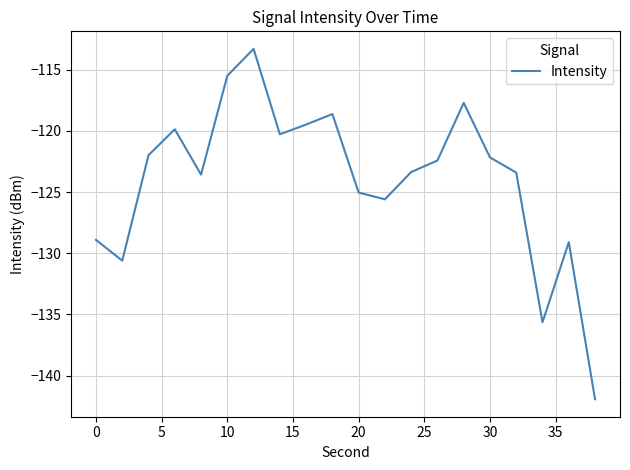

Reading left to right, list all the values displayed in this chart.

-128.9	-130.6	-122.0	-119.9	-123.6	-115.5	-113.3	-120.3	-119.5	-118.6	-125.0	-125.6	-123.4	-122.4	-117.7	-122.2	-123.4	-135.6	-129.1	-141.9